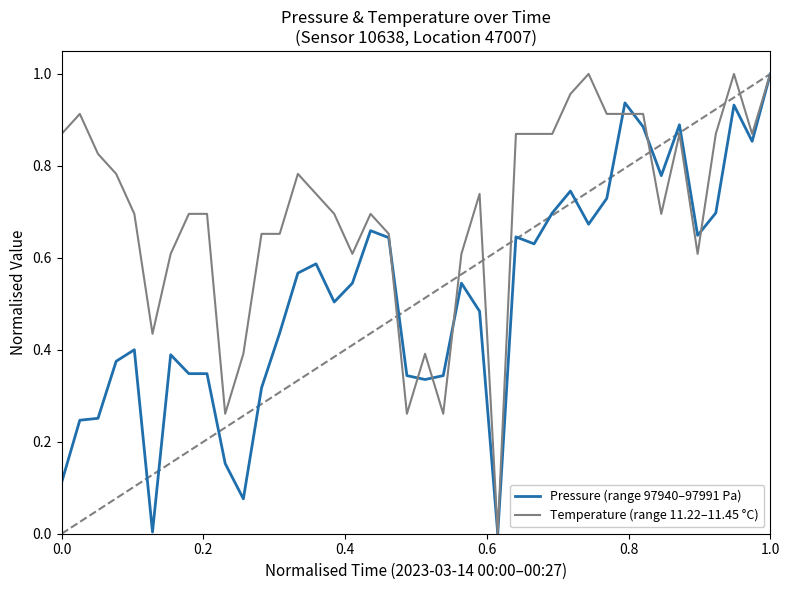

Which series has the largest total across all categories?

Temperature (range 11.22–11.45 °C)